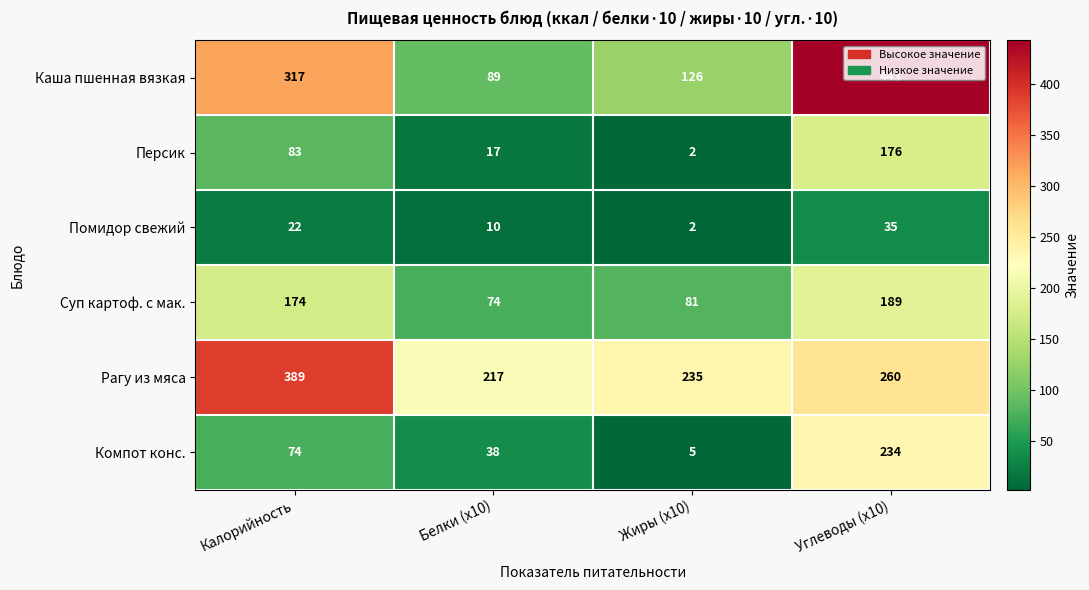

At how many categories does at least one series exceed 317?

2